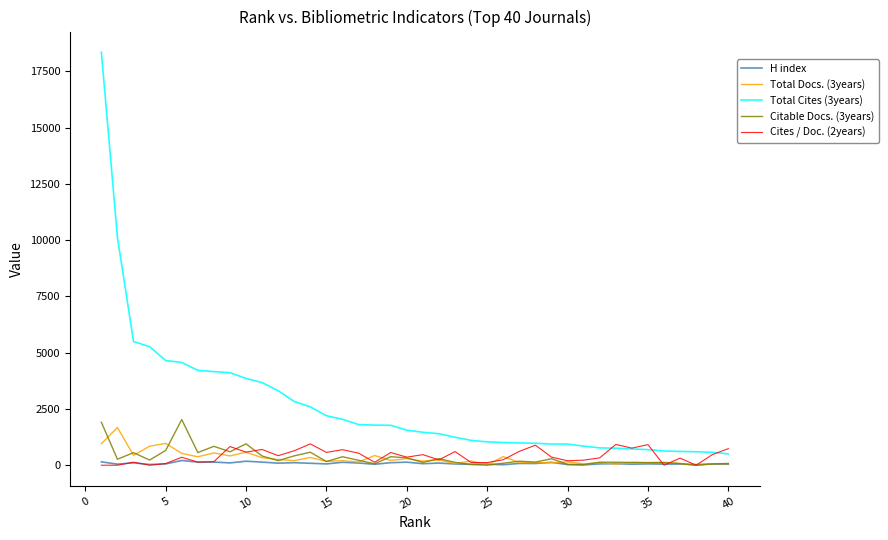

Does the chart display data point markers on the line(s)?

No